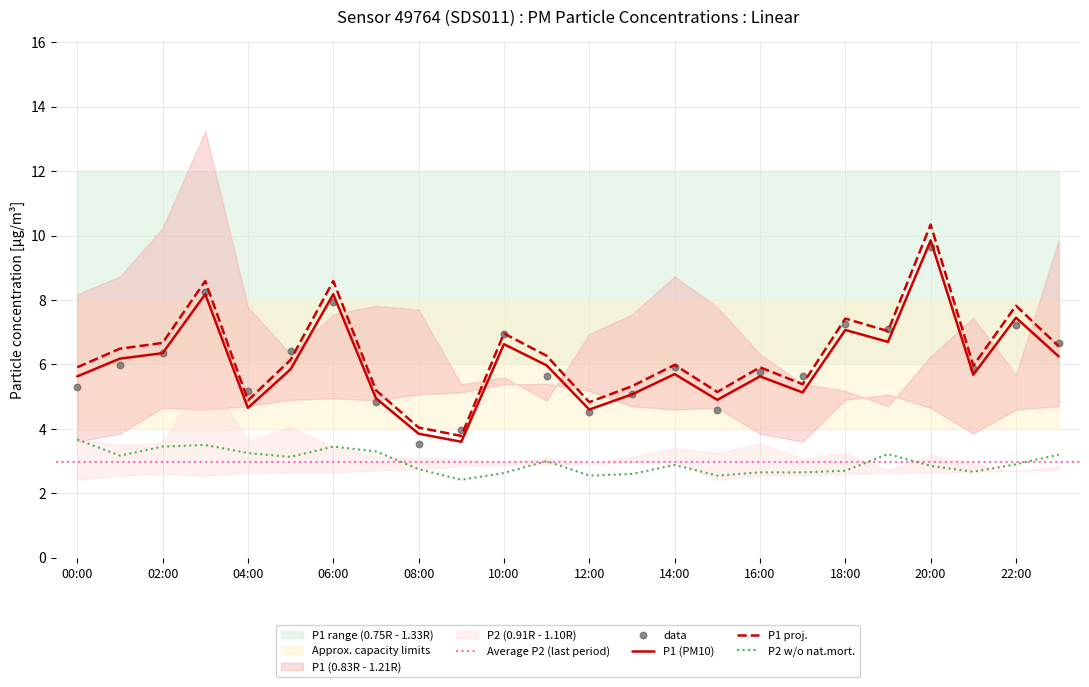

At how many categories does at least one series exceed 8?

3